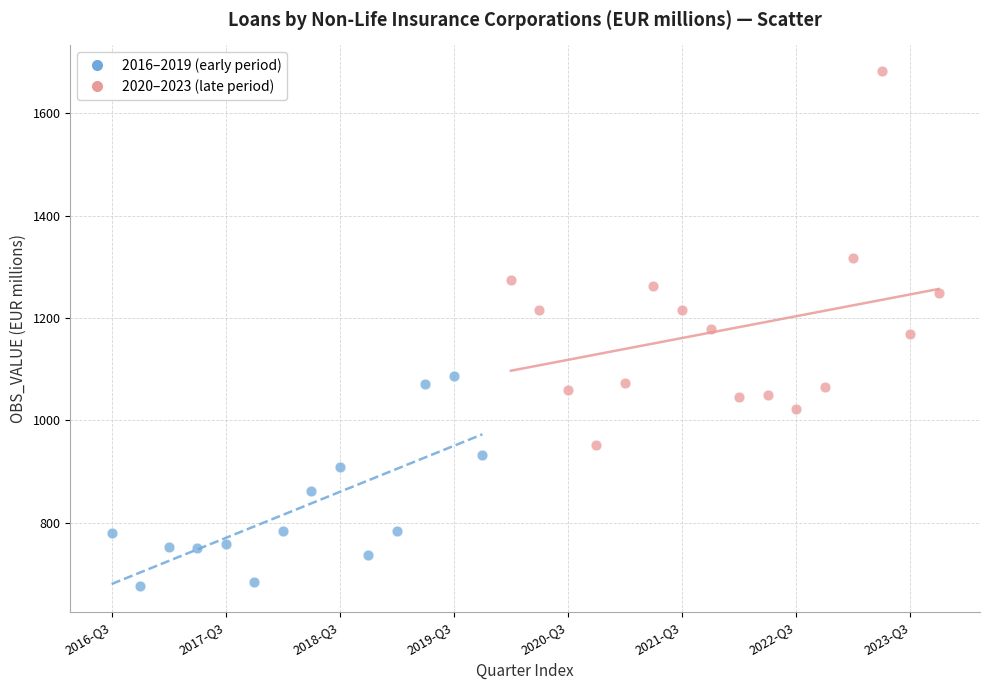

Which series has the widest spread of Y values?

2020–2023 (late period)